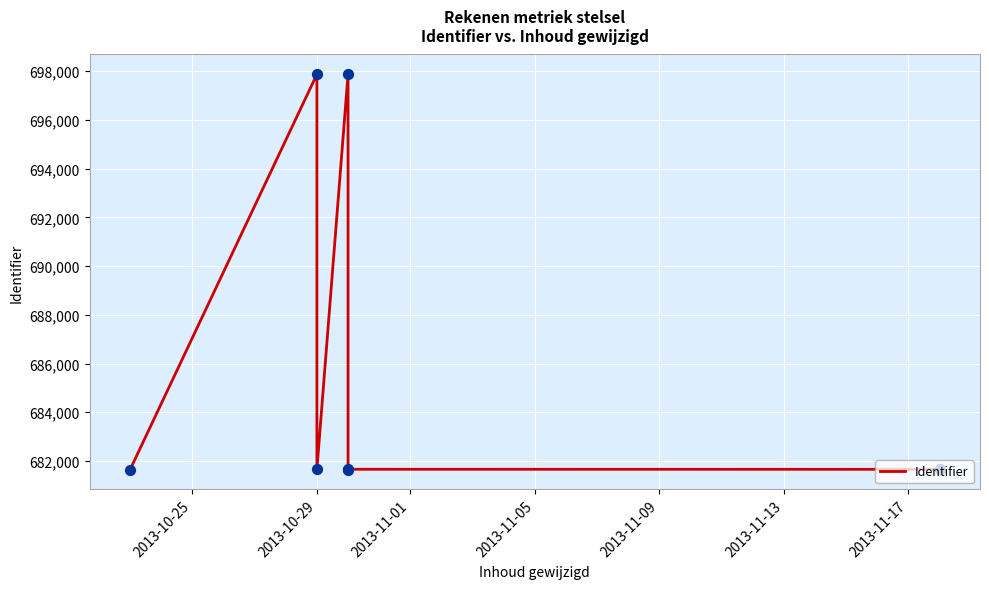

Which has a higher value, 2013-11-09 or 2013-11-13?

2013-11-13